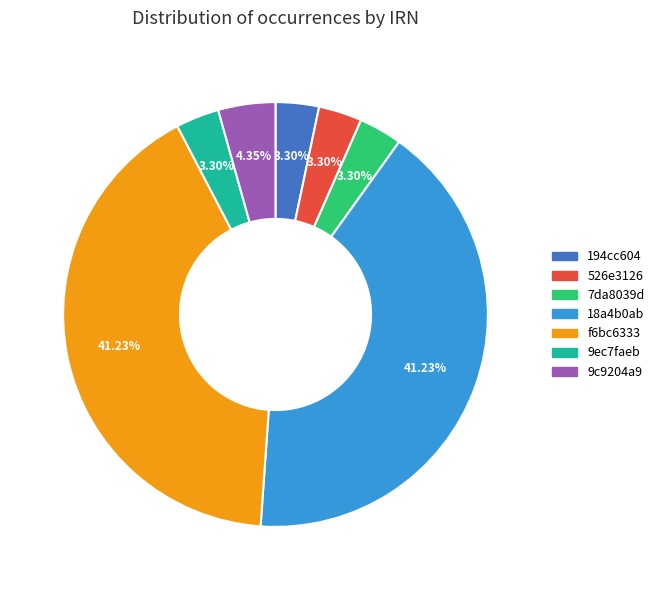

Count the number of slices in the pie.

7